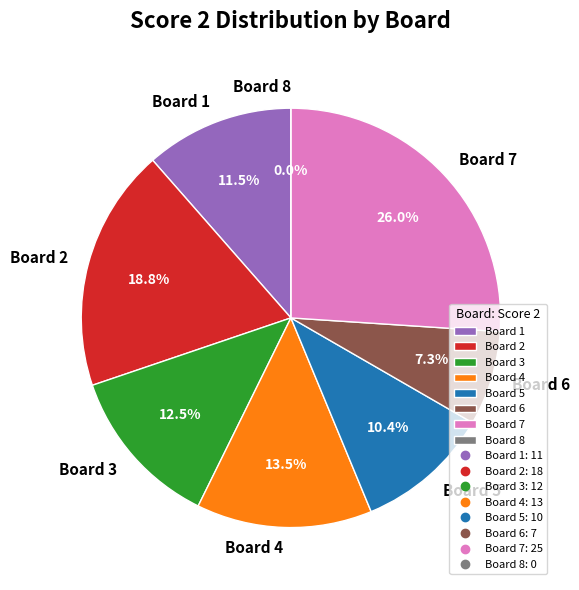

Does Board 4 represent more than half of the total?

No